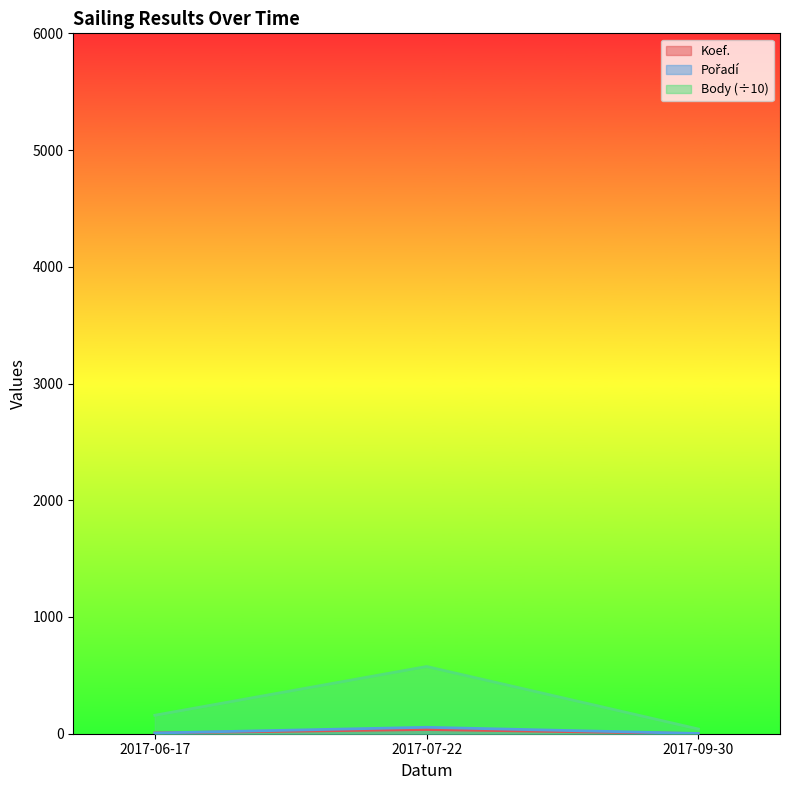

What is the value of the Pořadí point at the 3rd from the left?

2.0